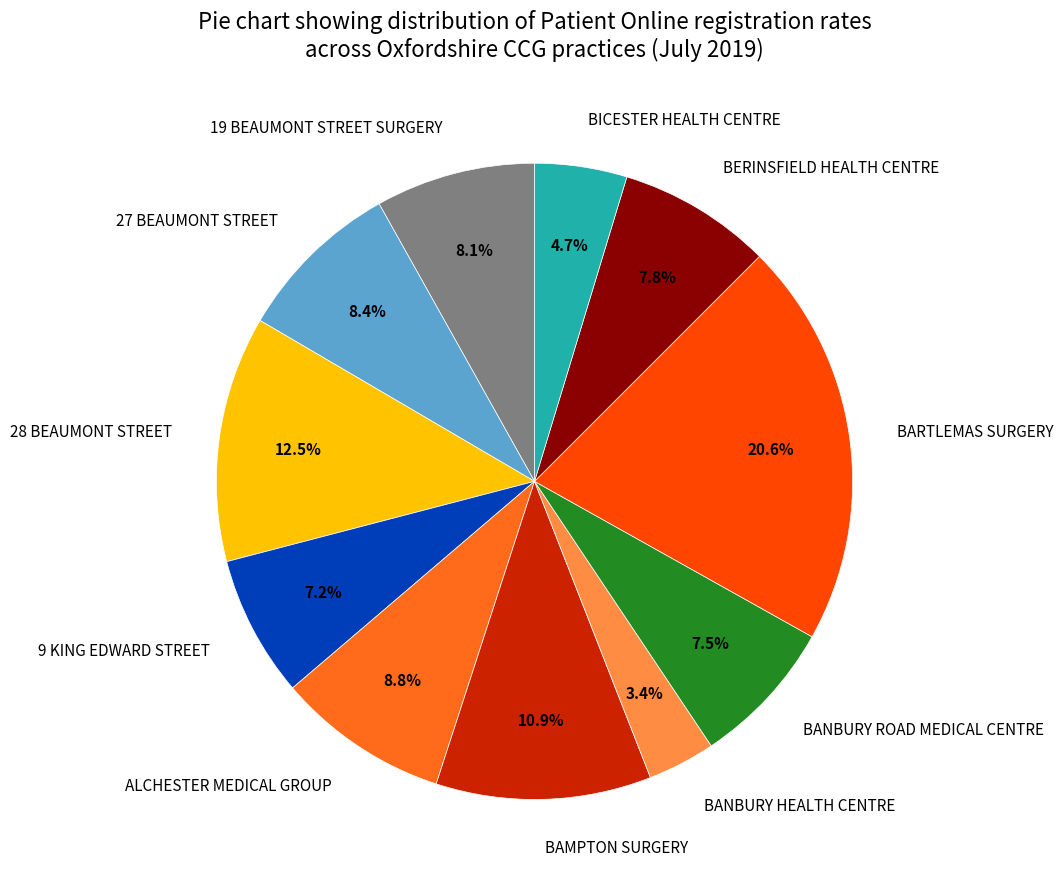

Does any single category account for the majority?

No